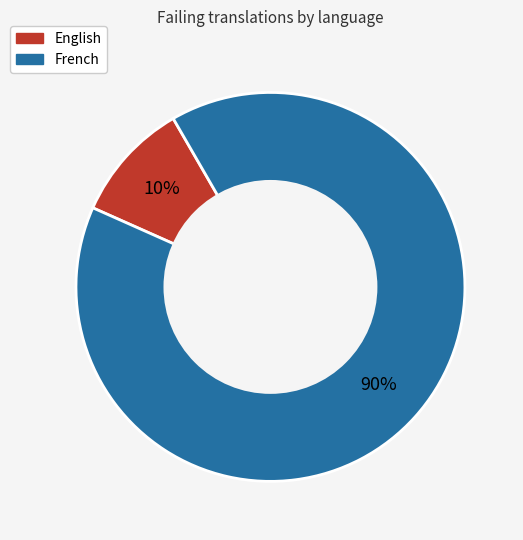

True or false: English accounts for 10% of the total.

True